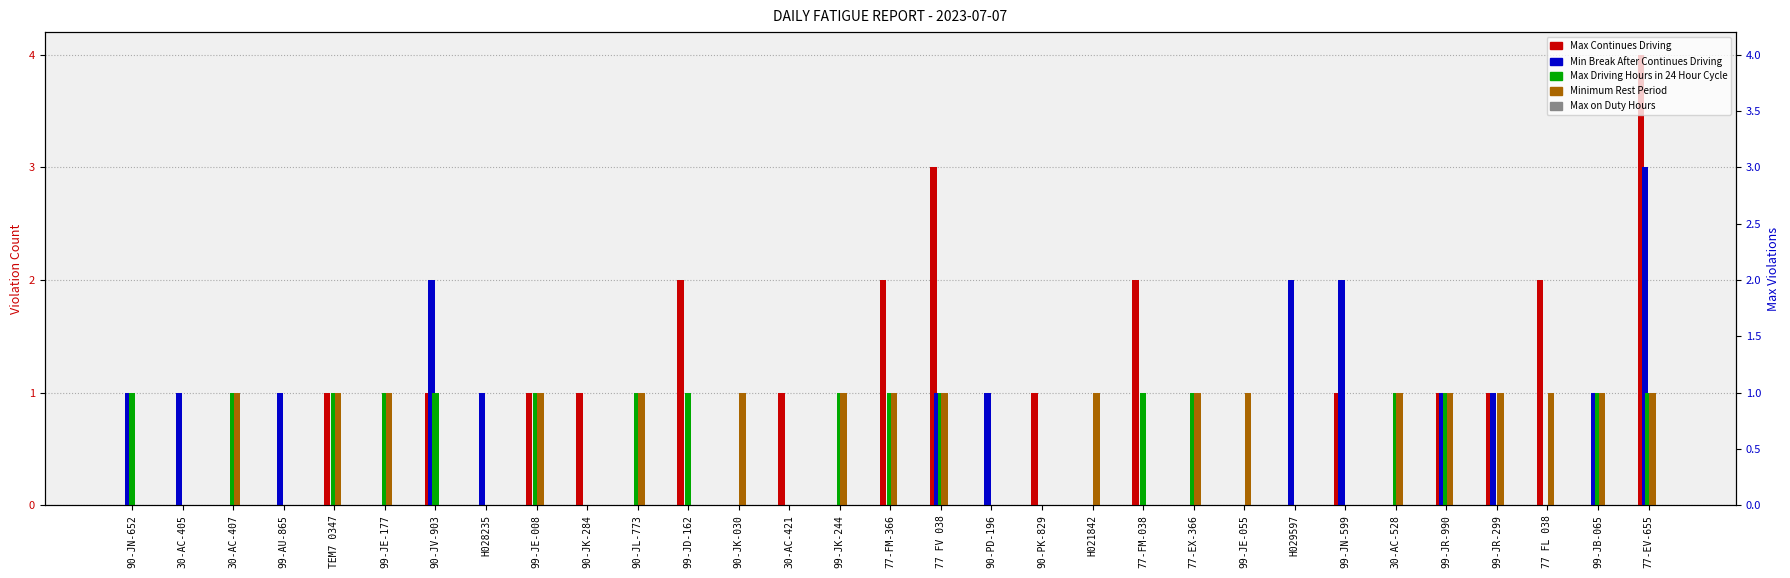

What is the approximate value of Min Break After Continues Driving at H029597?

2